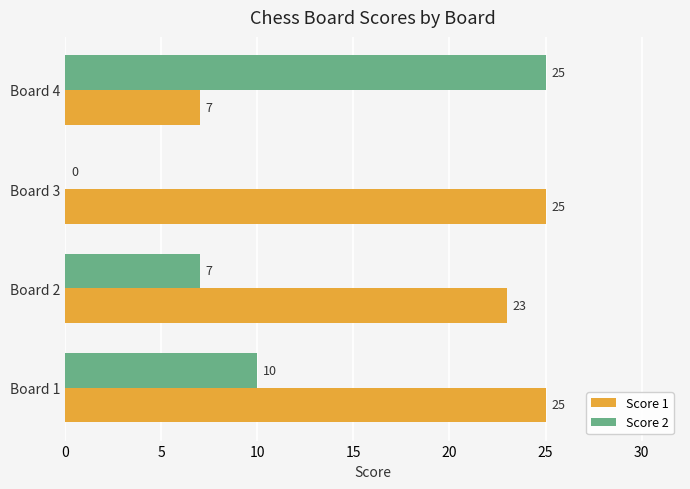

Is the value of Score 1 at Board 3 greater than the value of Score 2 at Board 1?

Yes